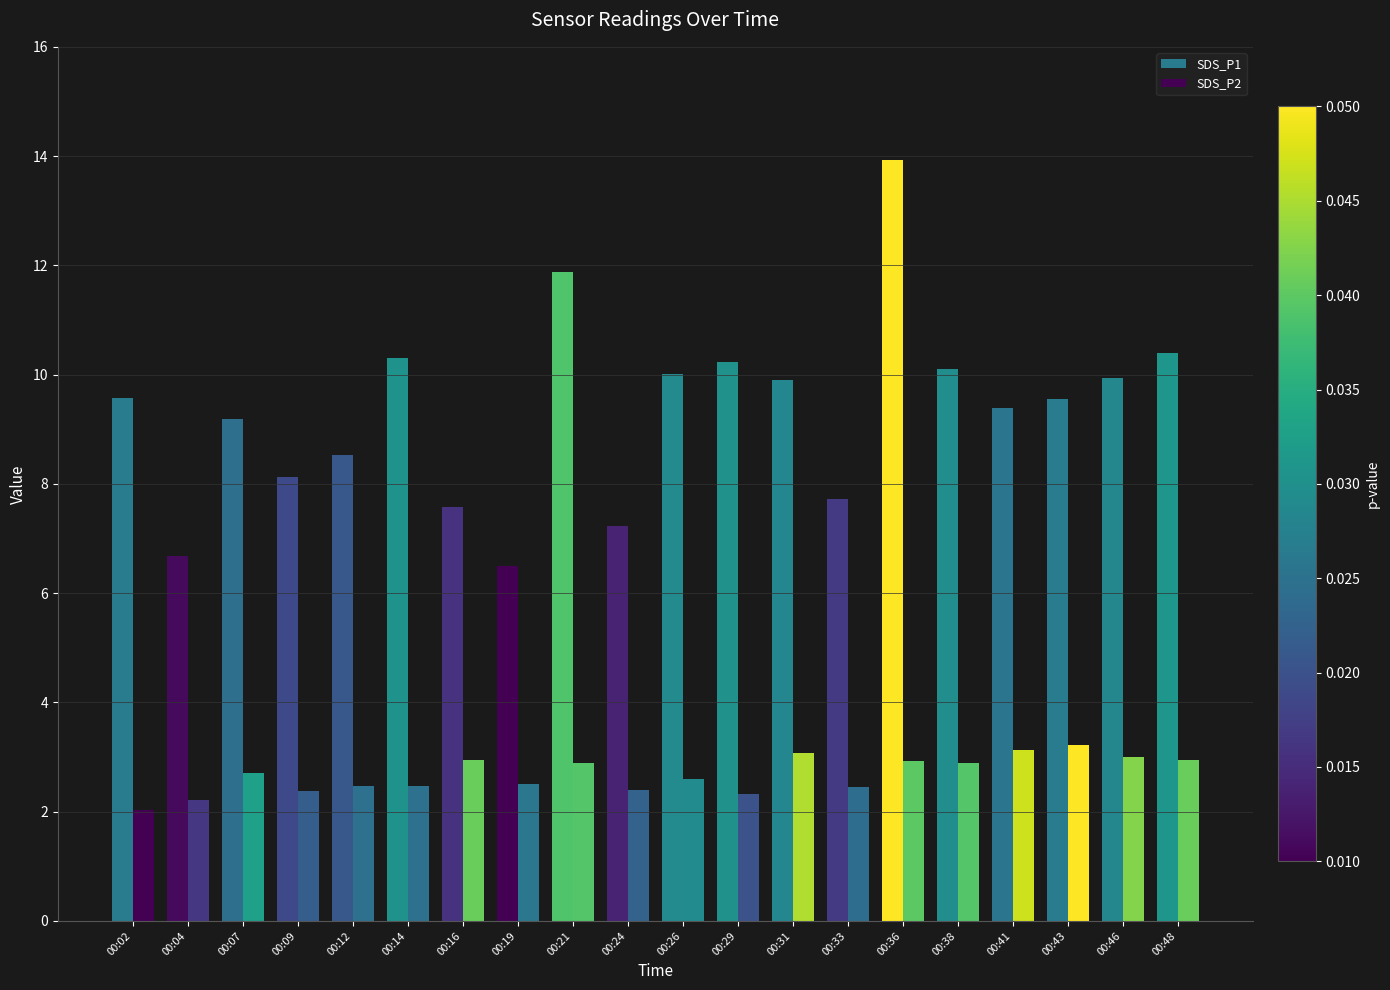

Which series has the largest total across all categories?

SDS_P1